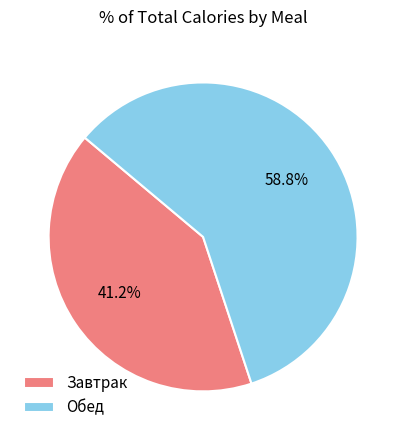

Do Обед and Завтрак together represent more than half of the pie?

Yes